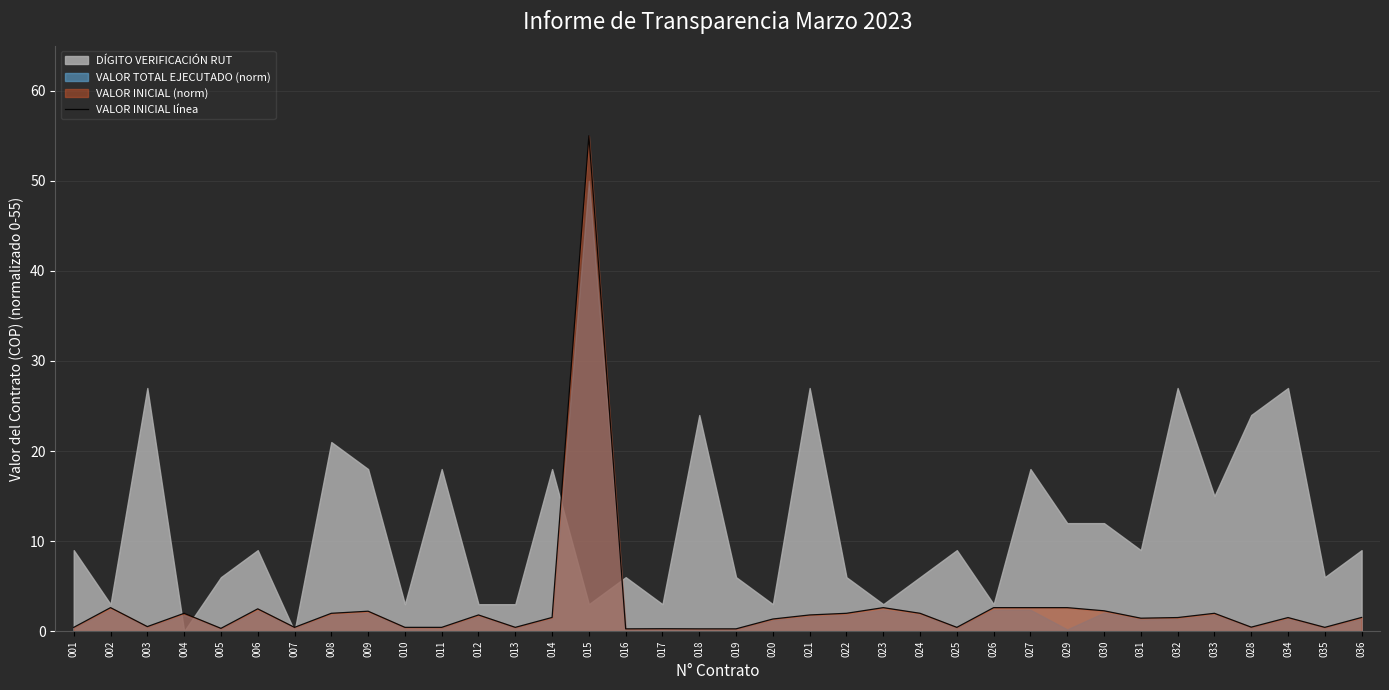

Does the chart have visible grid lines?

Yes